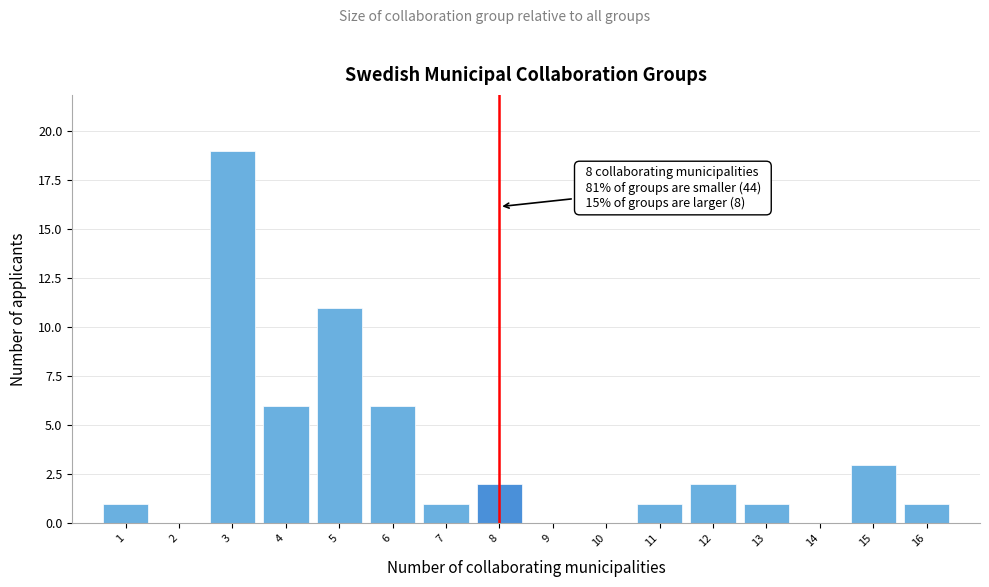

Which range on the x-axis has the tallest bar?

2.5 to 3.5